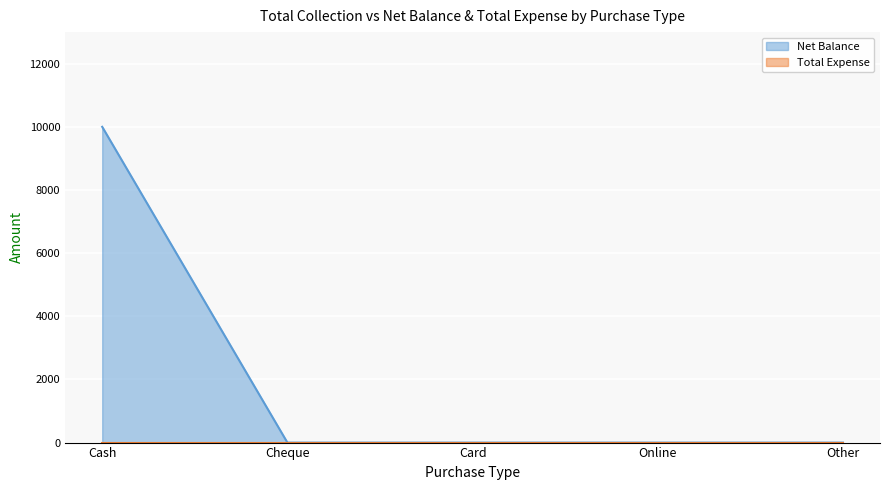

Does the chart display data point markers on the line(s)?

No